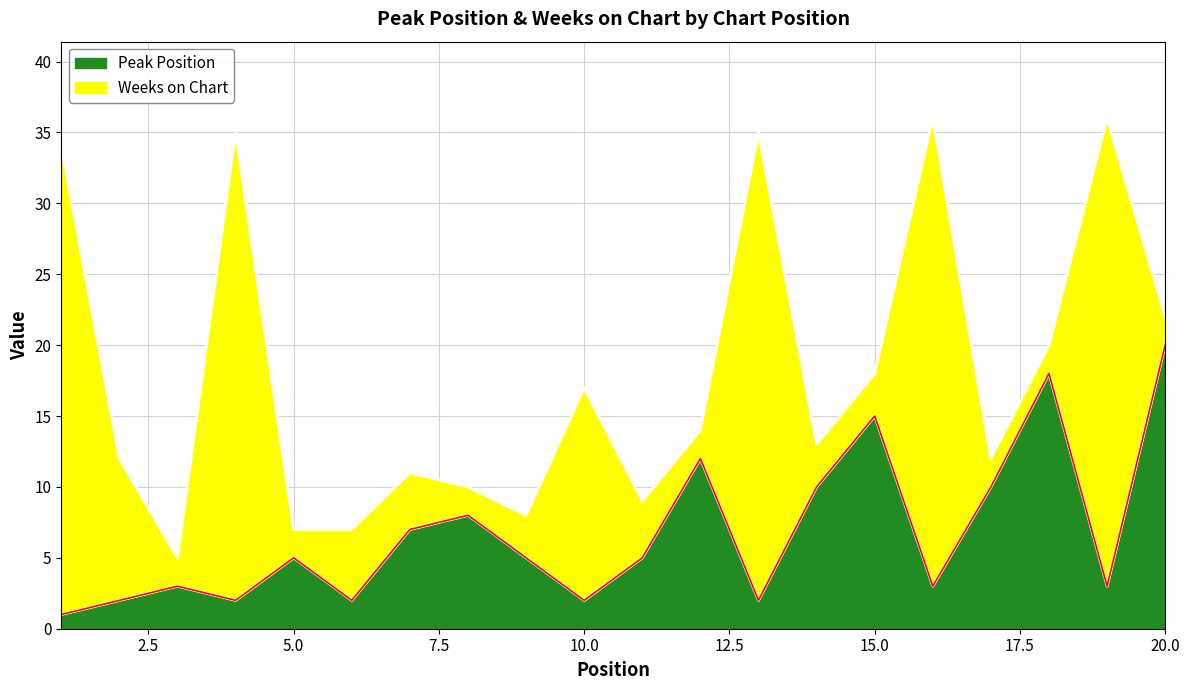

What is the difference between the values at 11 and 2?

3